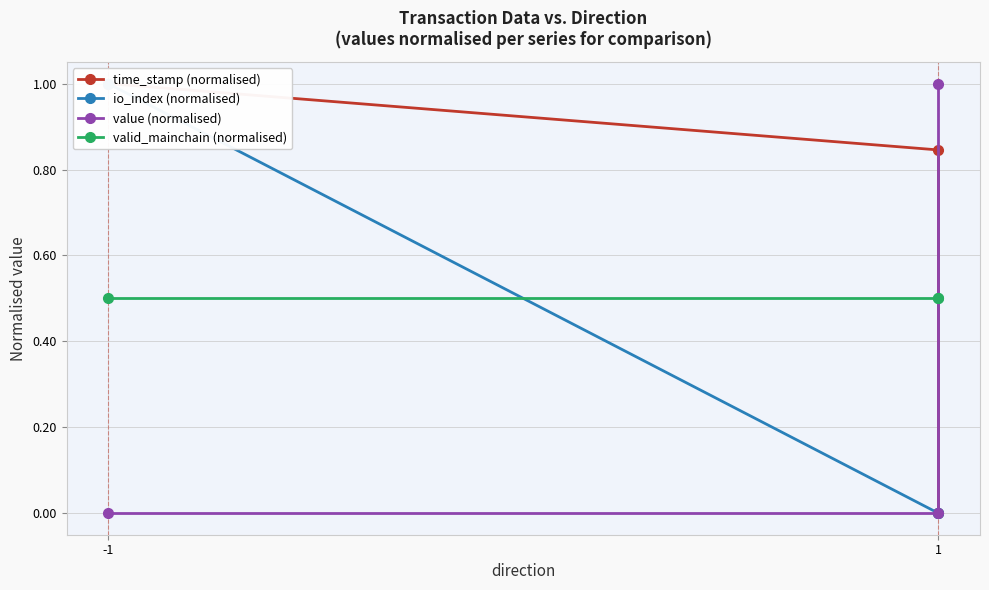

True or false: valid_mainchain (normalised) has a value of 0.3 at 1.

False